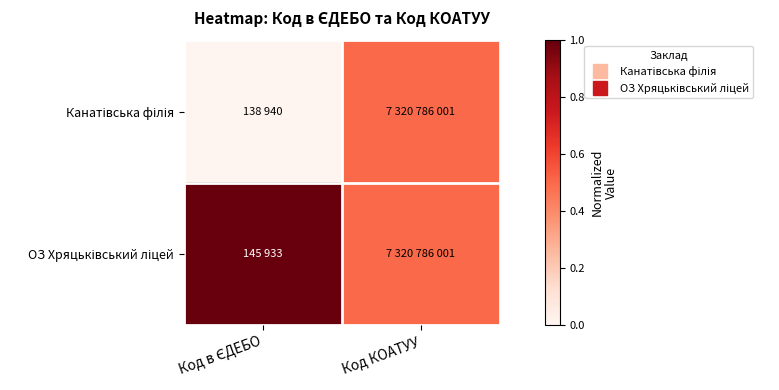

How many series are shown in this chart?

2